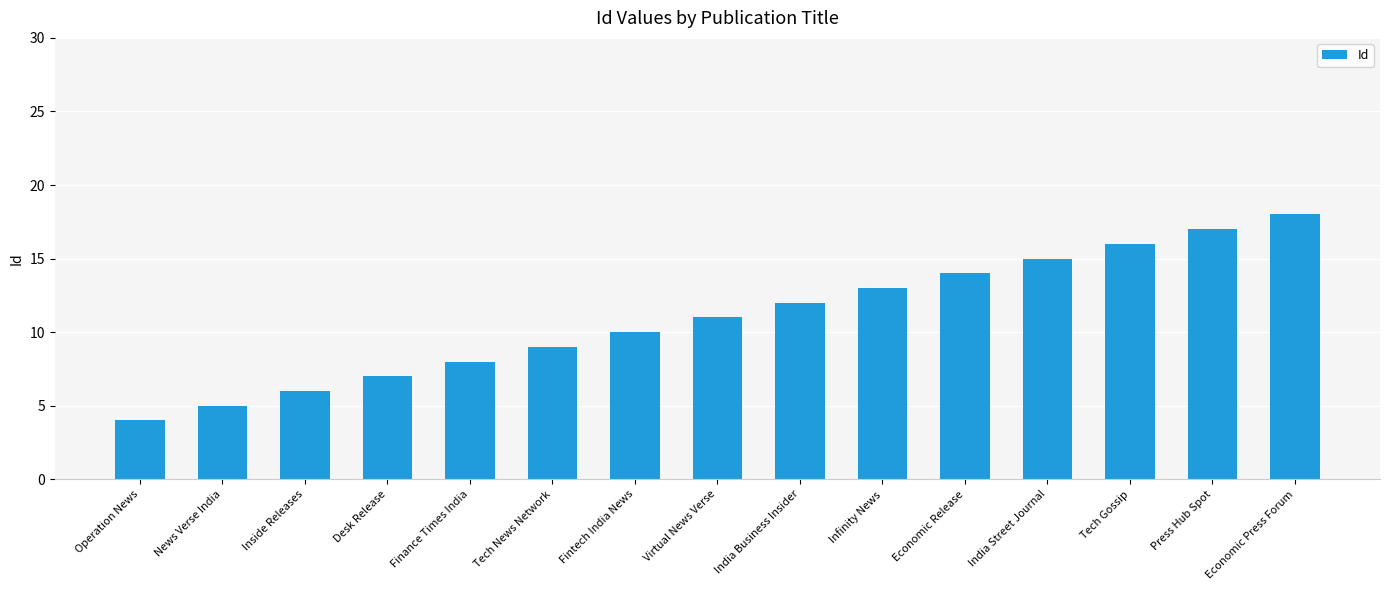

What position from the right is News Verse India?

14